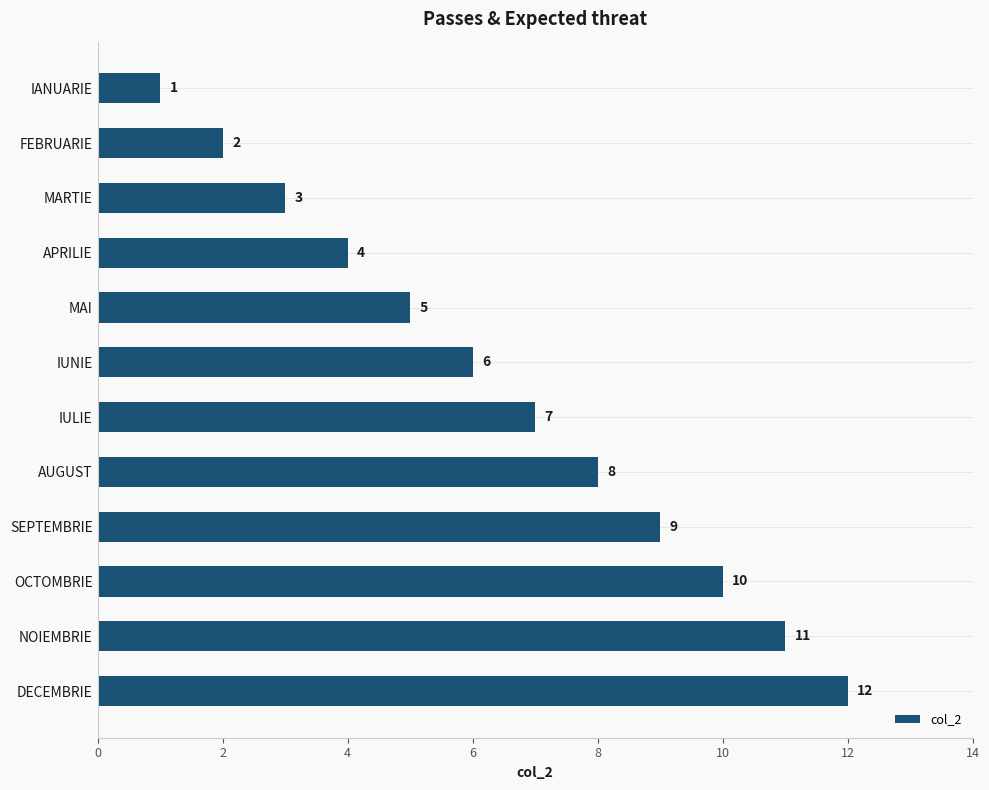

The chart shows a value of 11 at NOIEMBRIE. True or false?

True